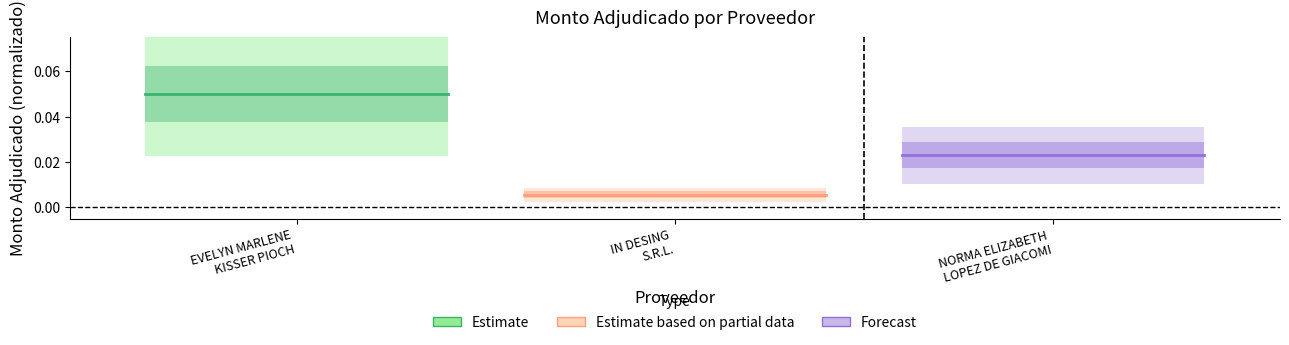

Which series has the largest total across all categories?

Estimate